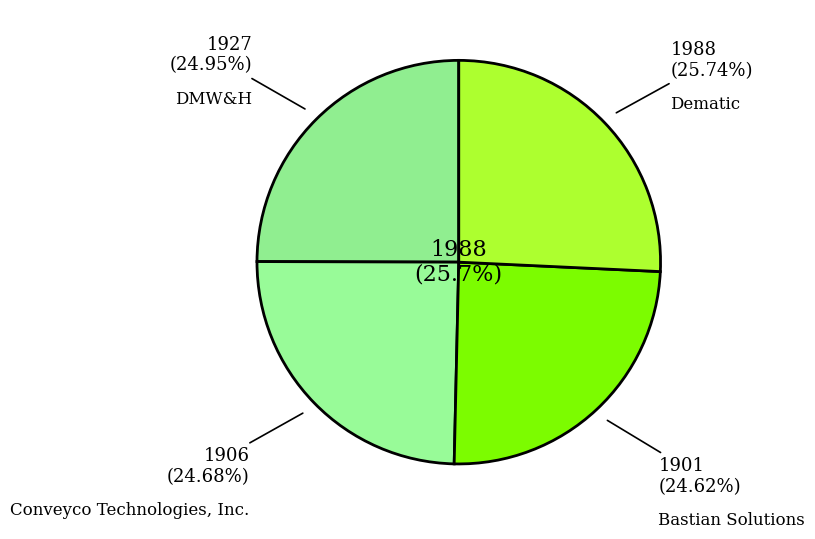

True or false: Conveyco Technologies, Inc. accounts for 11% of the total.

False